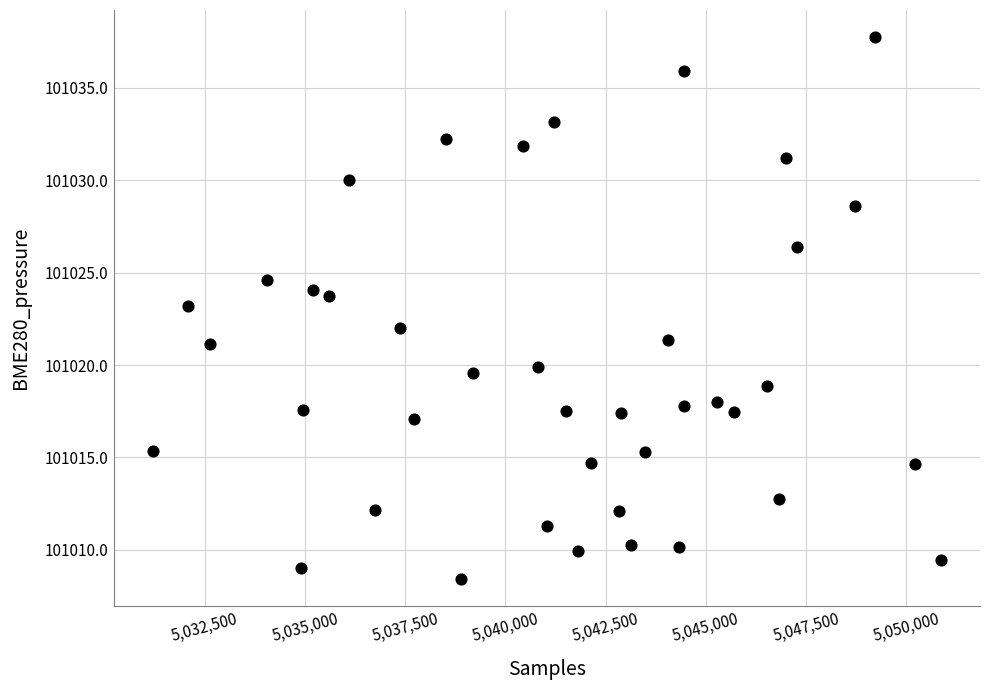

What is the range of X values (max minus min)?

19653.0